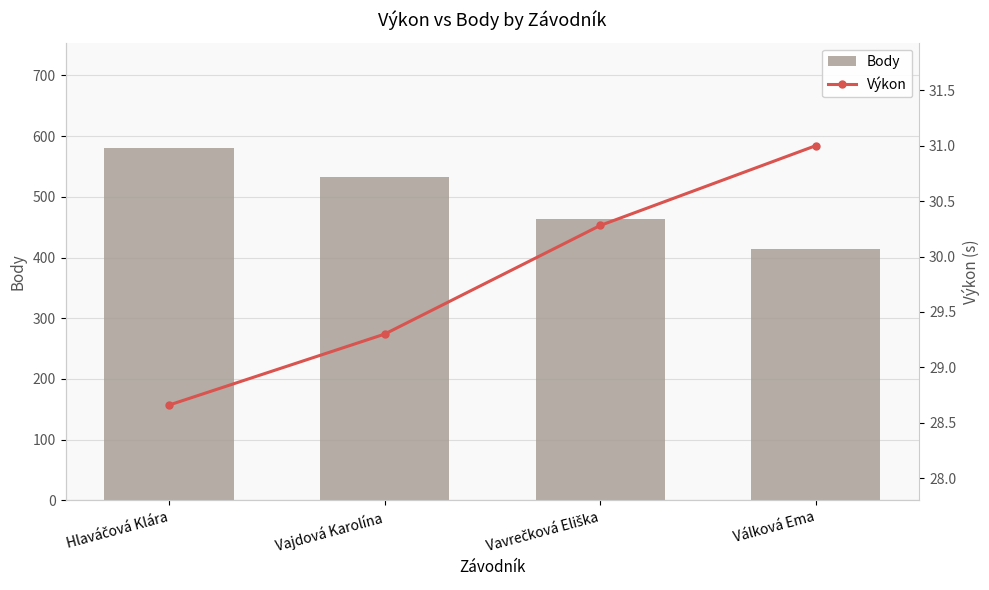

Which has a higher value, Hlaváčová Klára or Vavrečková Eliška?

Hlaváčová Klára